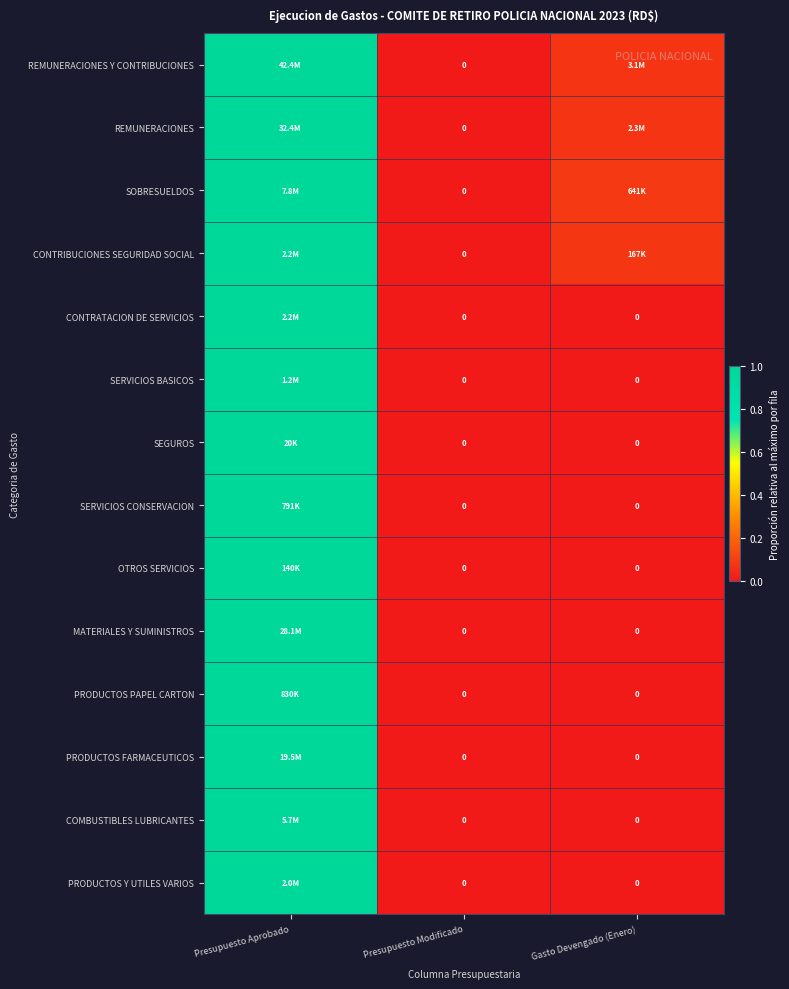

Is it true that PRODUCTOS Y UTILES VARIOS equals 0.3 at Presupuesto Aprobado?

False